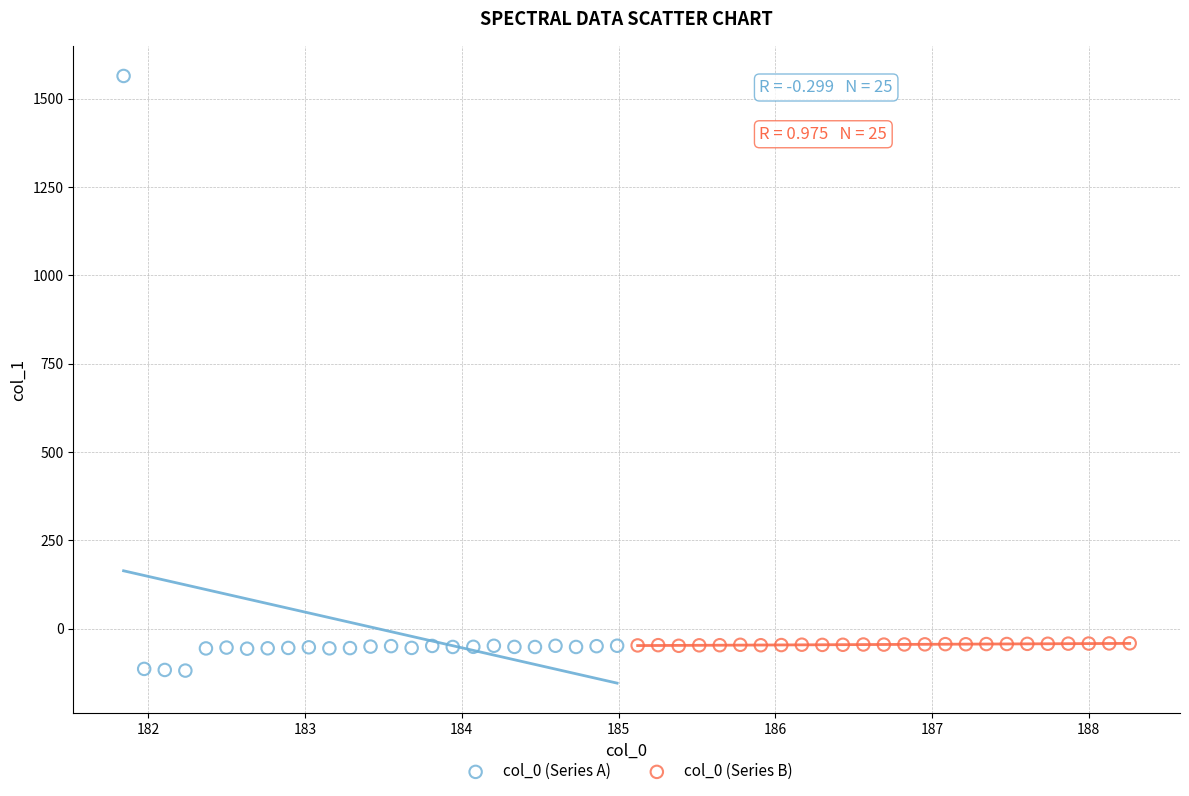

Which series contains the highest Y value?

col_0 (Series A)